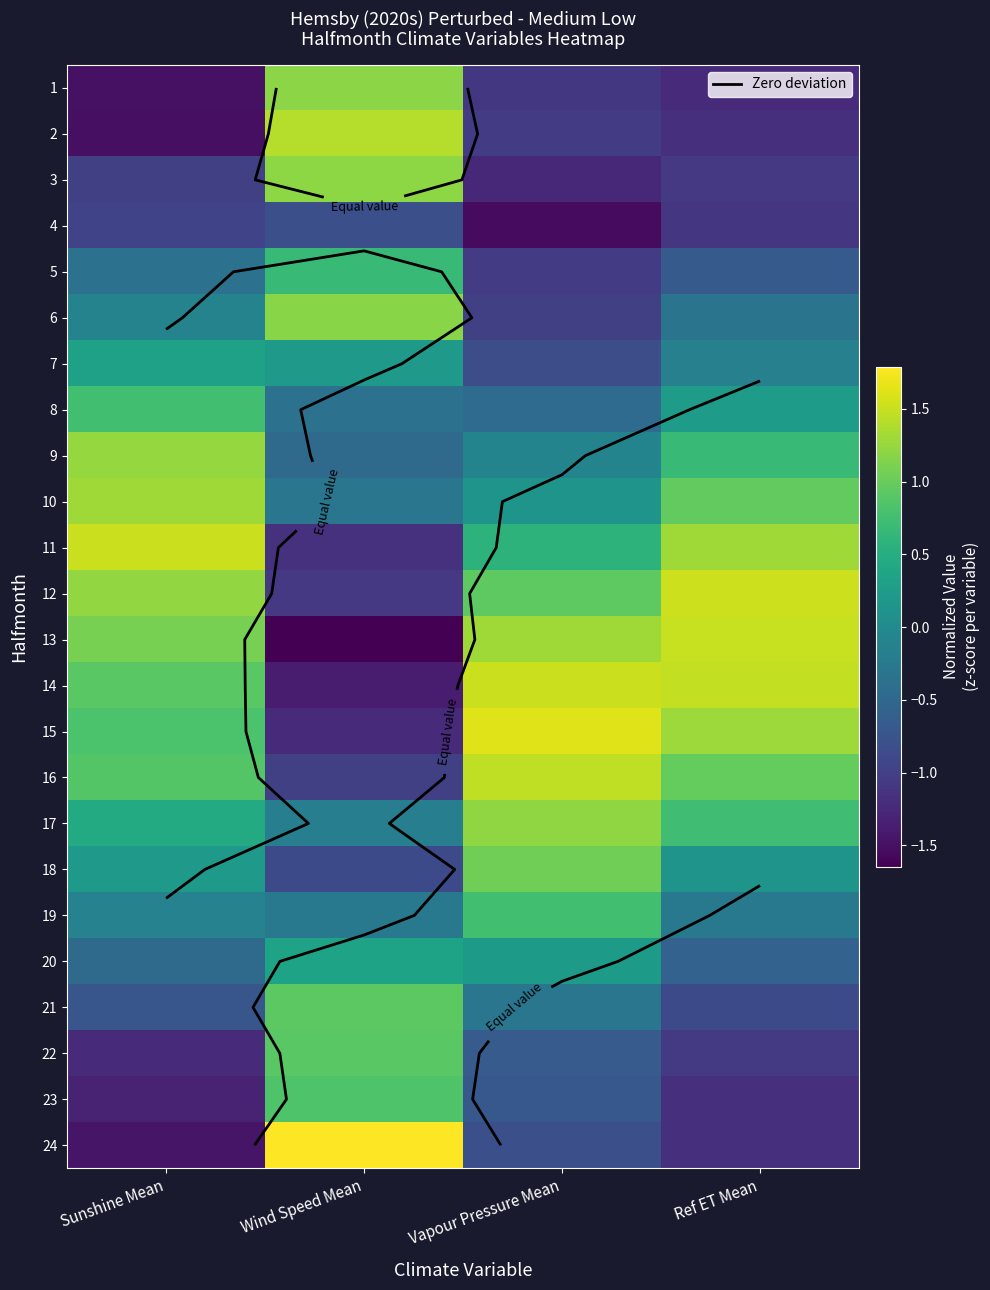

Which has a higher value, Ref ET Mean or Vapour Pressure Mean?

Vapour Pressure Mean